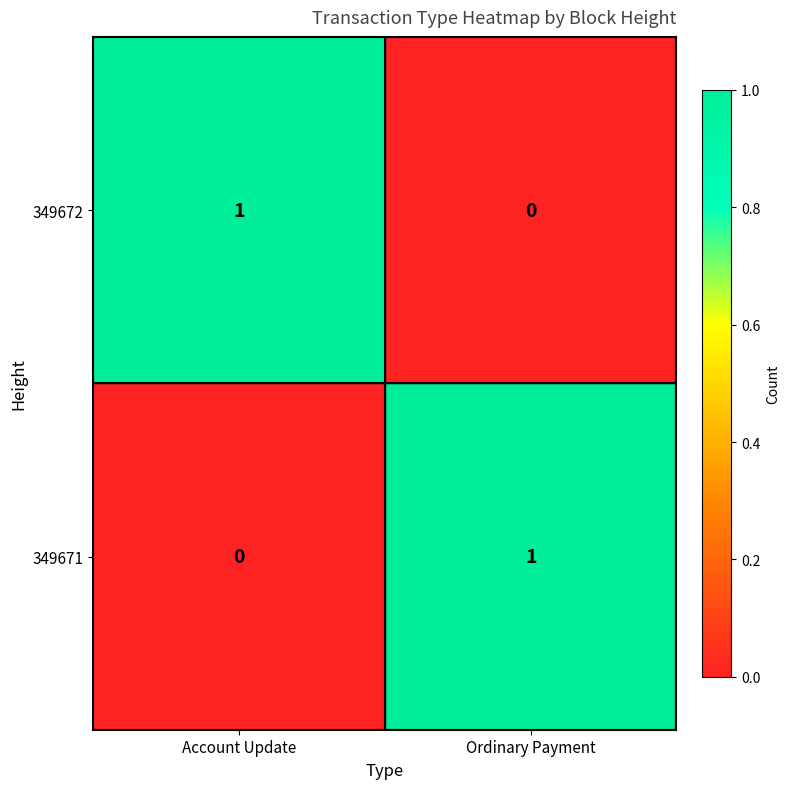

The 349672 series shows 0 at Ordinary Payment. True or false?

True